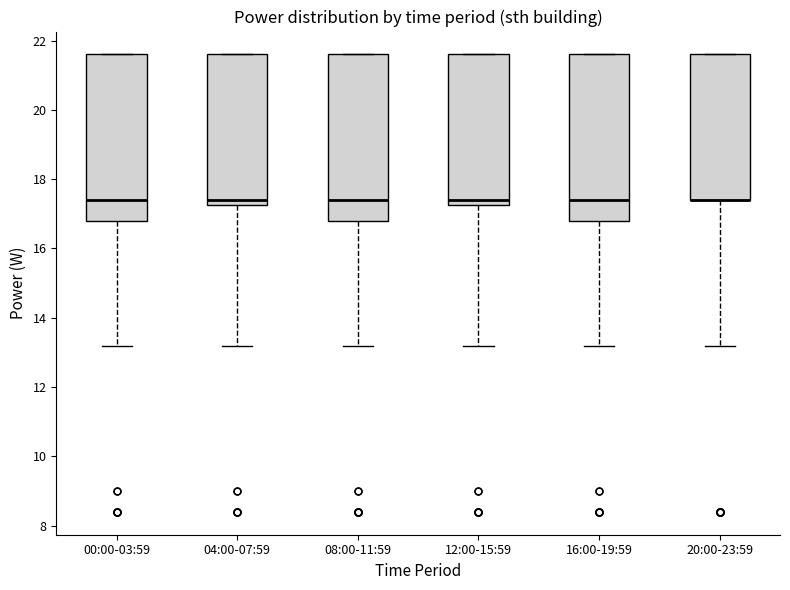

Reading left to right, read every box against the y-axis: the position of its median line, the range the box covers, and the ends of its whiskers. The values are not printed on the chart, so give them approximately, as read against the axis.

00:00-03:59: median 17.4, box 16.8 to 21.6, whiskers 13.2 to 21.6
04:00-07:59: median 17.4, box 17.2 to 21.6, whiskers 13.2 to 21.6
08:00-11:59: median 17.4, box 16.8 to 21.6, whiskers 13.2 to 21.6
12:00-15:59: median 17.4, box 17.2 to 21.6, whiskers 13.2 to 21.6
16:00-19:59: median 17.4, box 16.8 to 21.6, whiskers 13.2 to 21.6
20:00-23:59: median 17.4 (drawn on the box's lower edge), box 17.4 to 21.6, whiskers 13.2 to 21.6